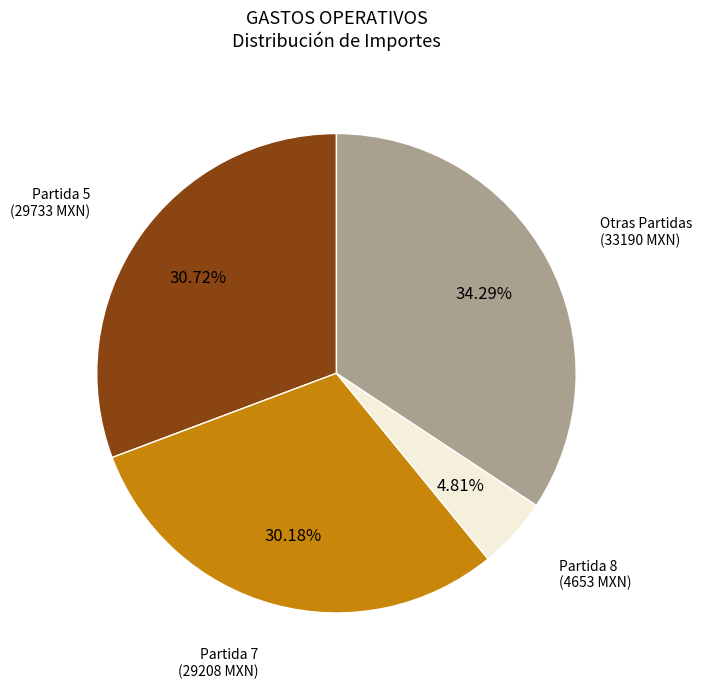

Does any single category account for the majority?

No